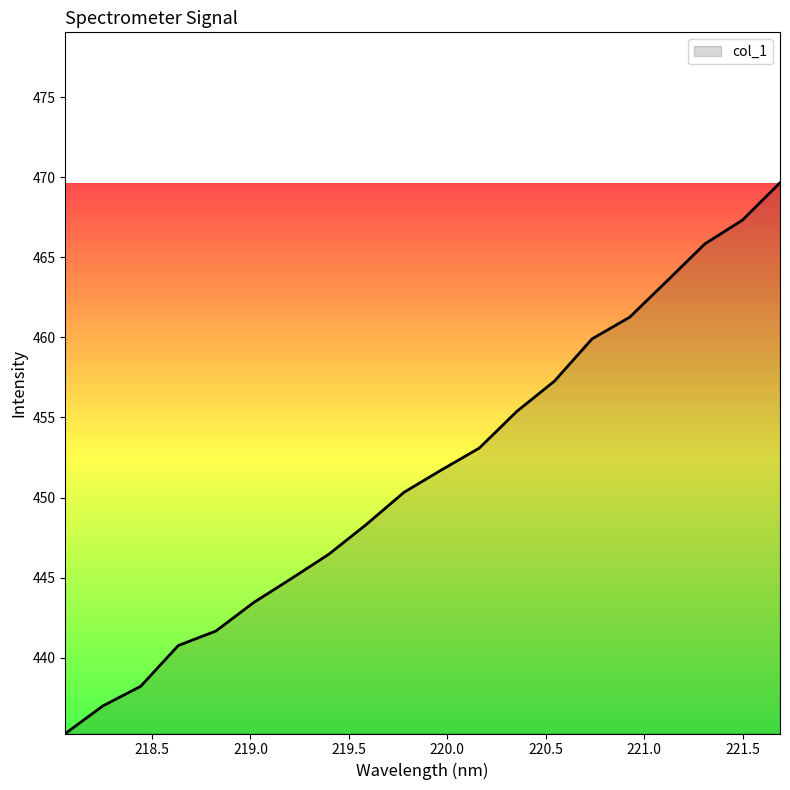

What is the difference between the maximum and minimum values?

34.4